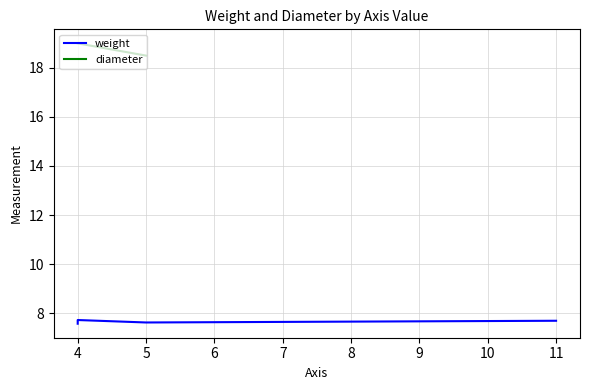

At which label does diameter reach its minimum?

5